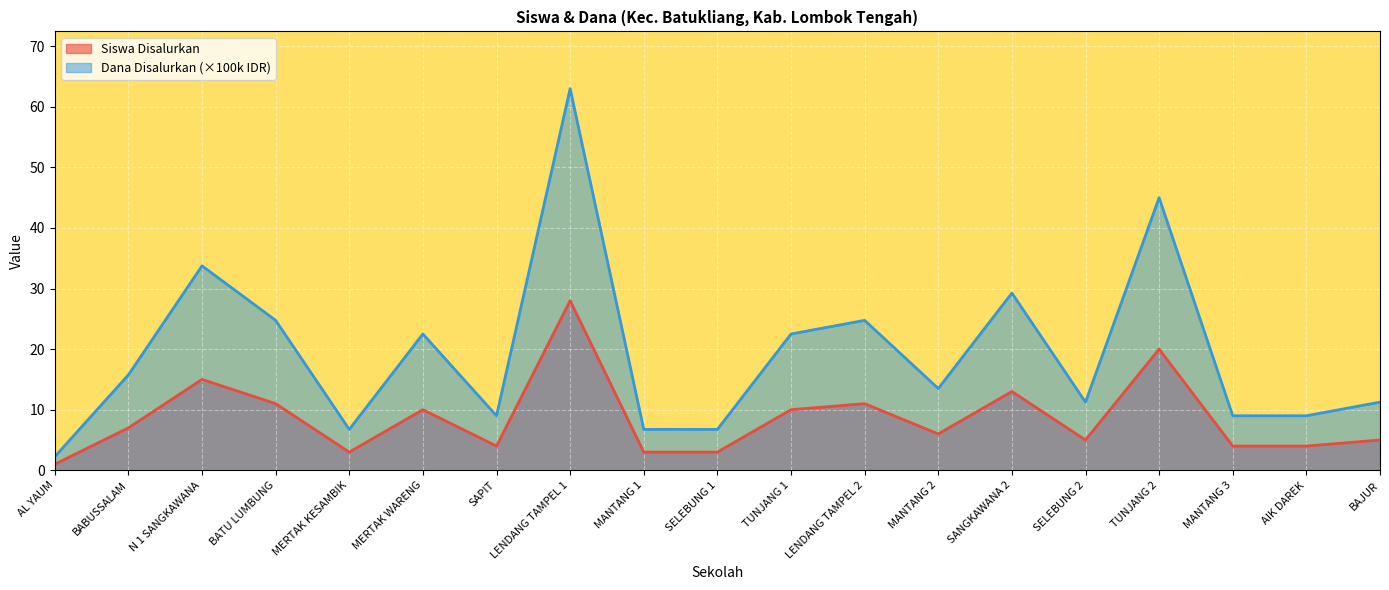

What is the spread (max minus min) of values at LENDANG TAMPEL 2?

13.8